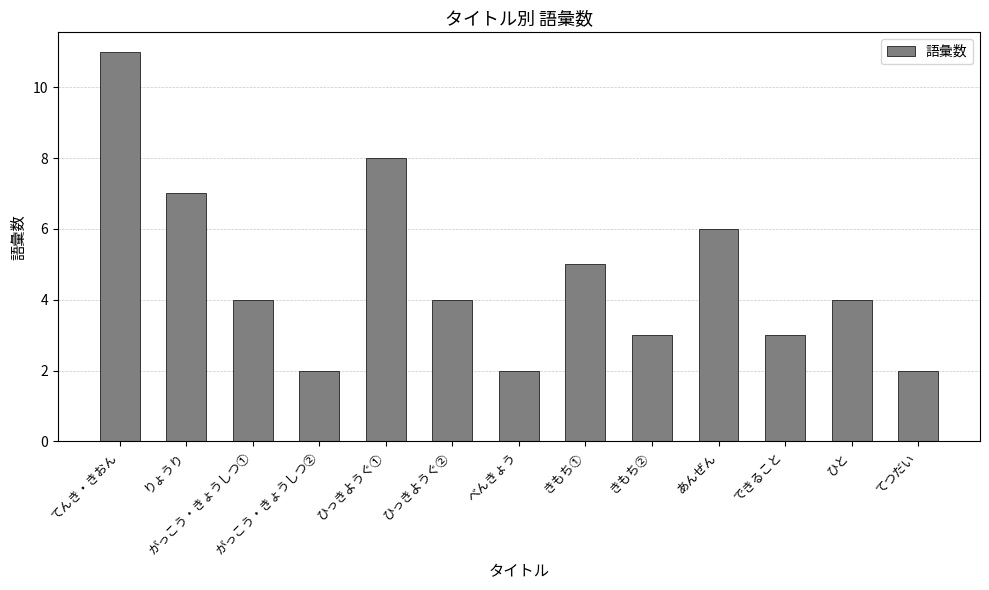

What is the label of the 9th bar from the left?

きもち②